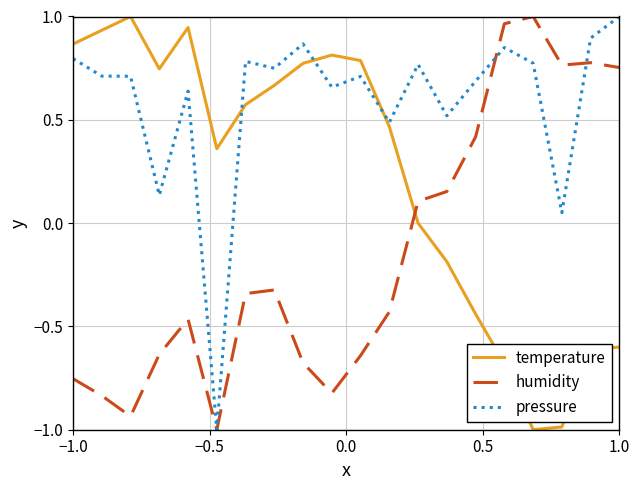

What is the difference between the second highest and minimum values in the temperature series?

1.9